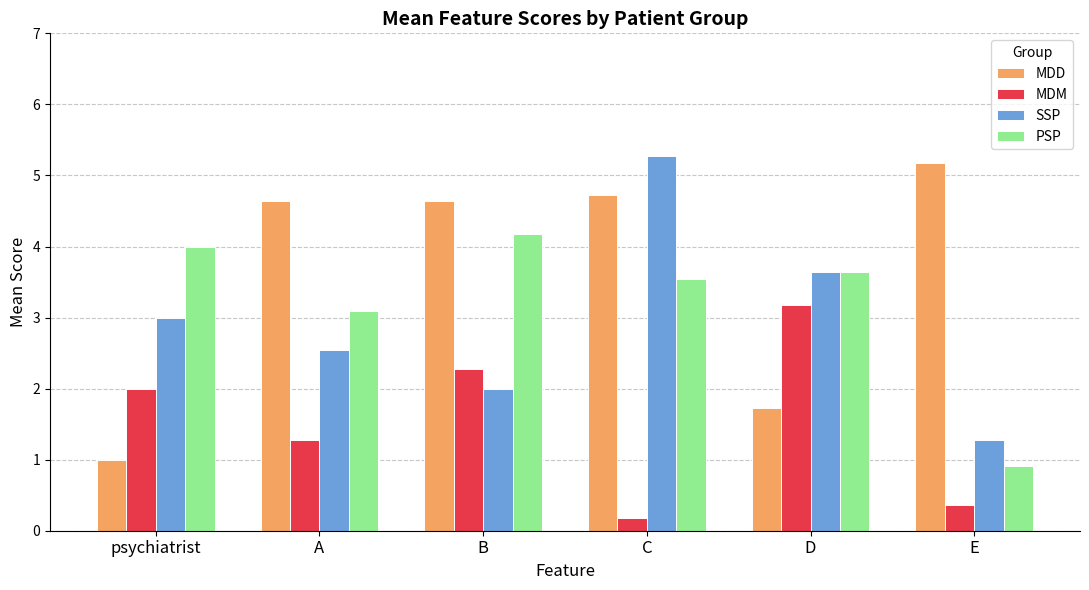

How many values in the PSP series exceed 3?

5